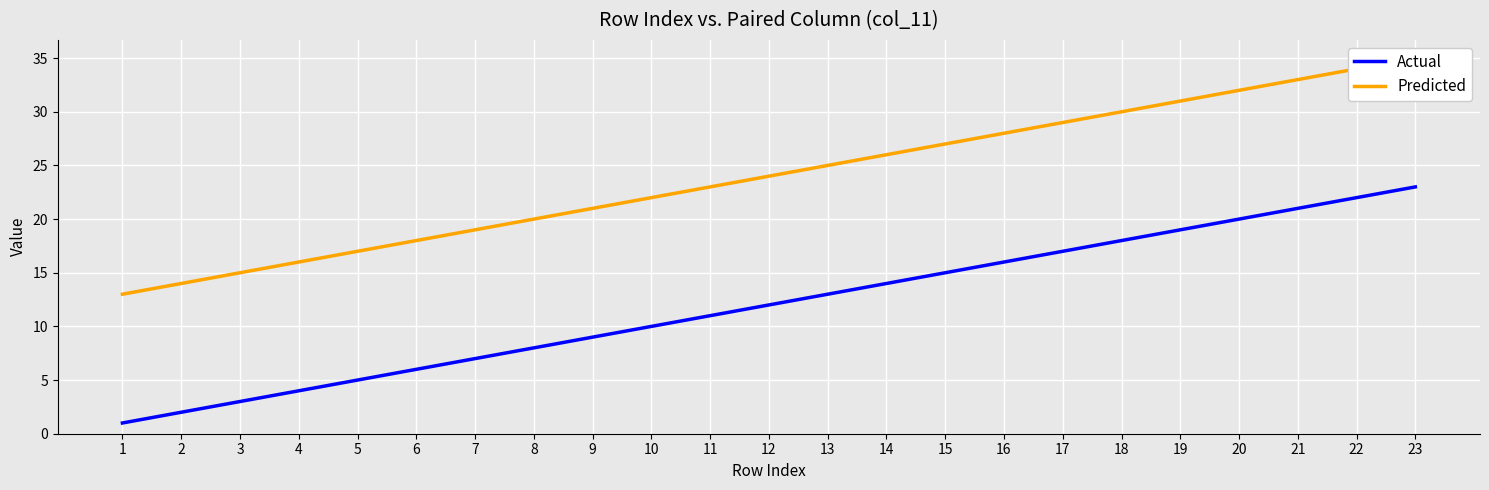

Count the number of categories in the chart.

23